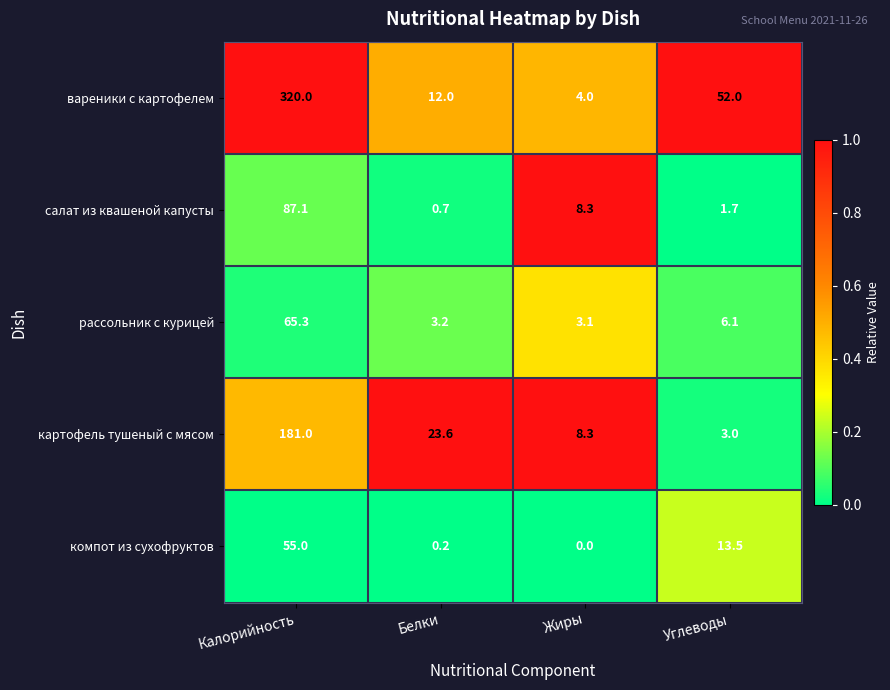

At which category does the chart reach its peak across all series?

Калорийность